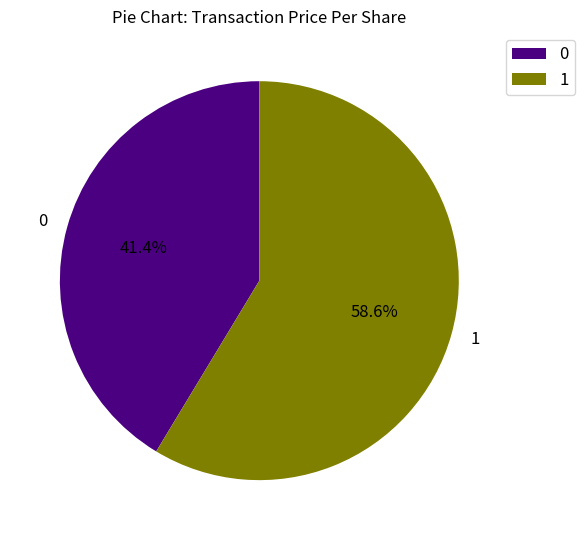

How many segments does this pie chart have?

2